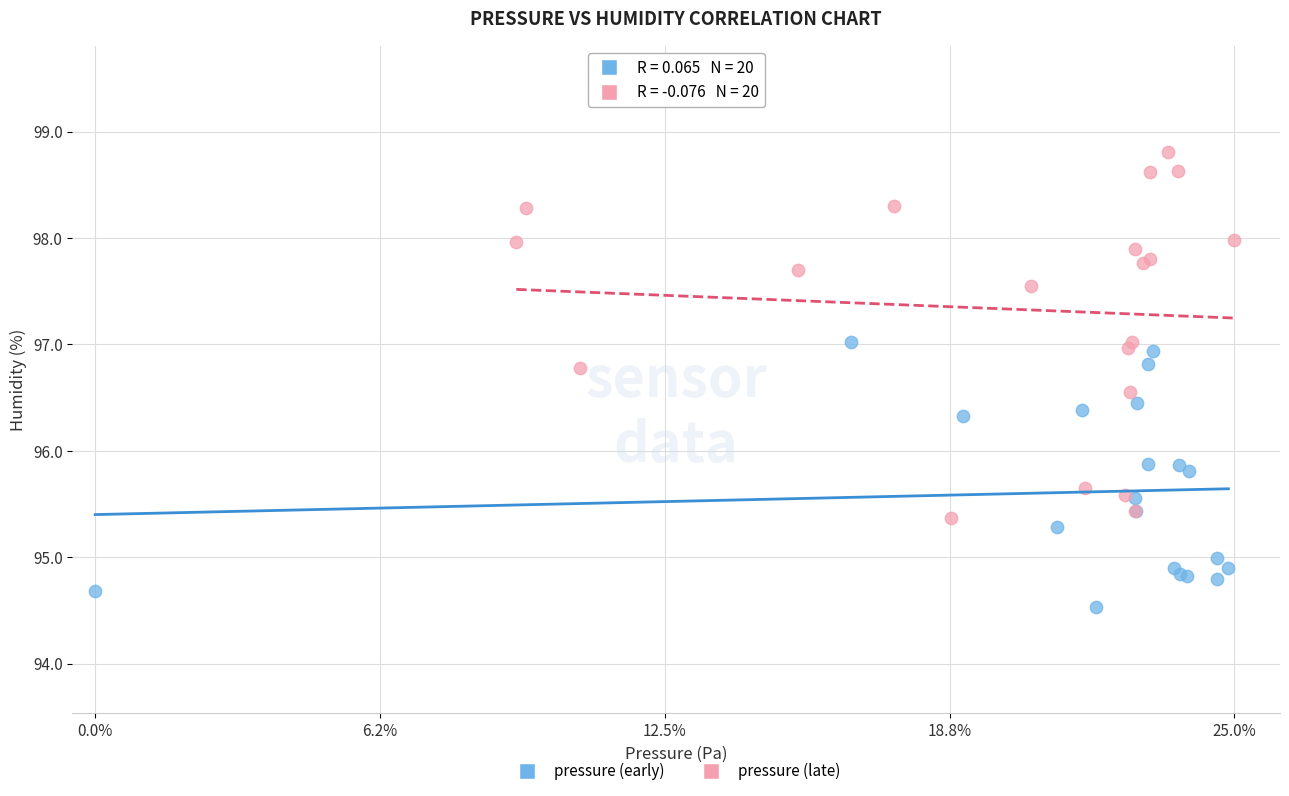

What are all the series names shown in the legend?

pressure (early), pressure (late)